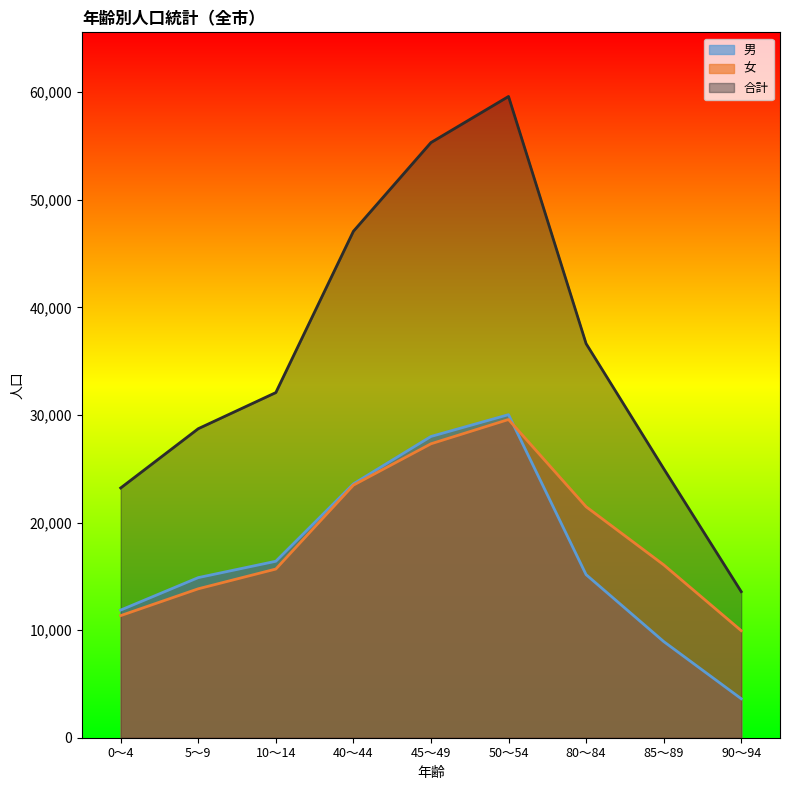

What is the value of the 女 point at the 6th from the left?

29577